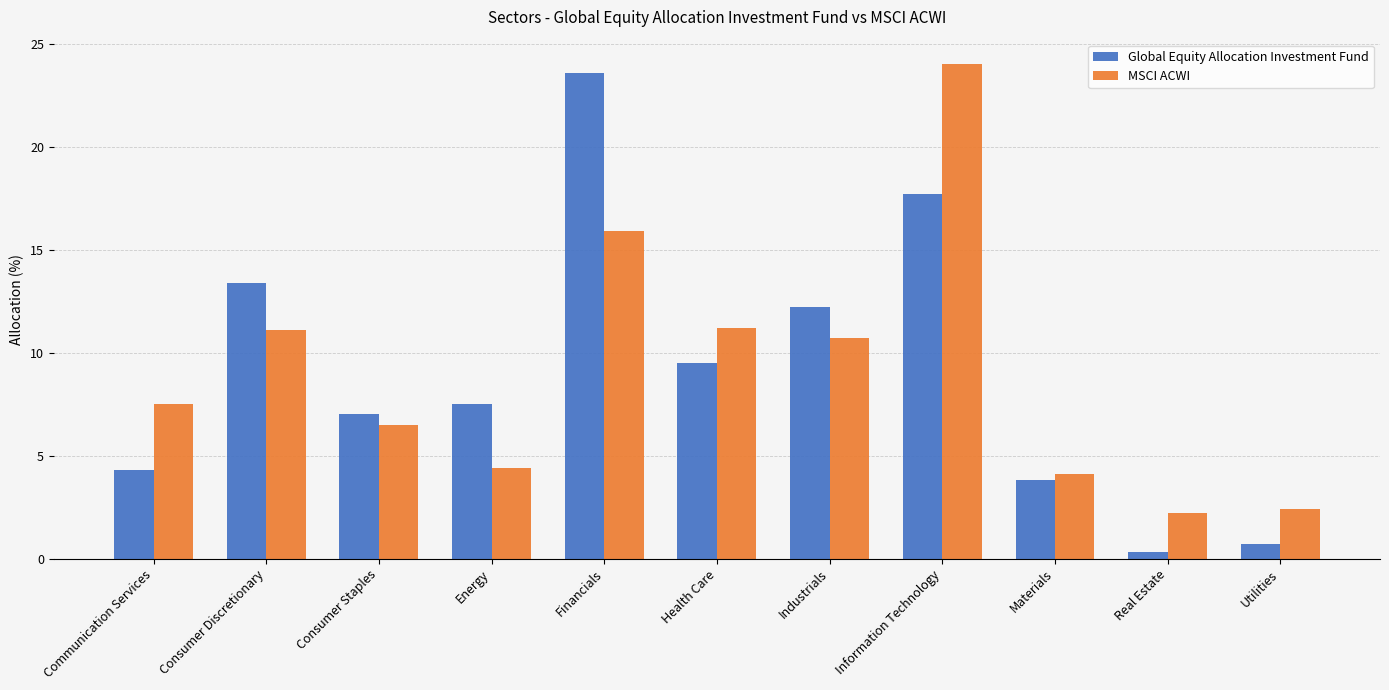

Rank the series by their maximum value, from lowest to highest.

Global Equity Allocation Investment Fund, MSCI ACWI